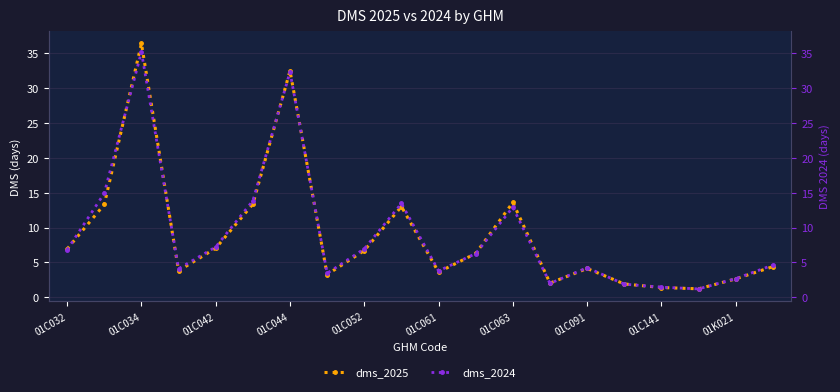

True or false: dms_2025 has more than 1 points higher than both neighbors.

True